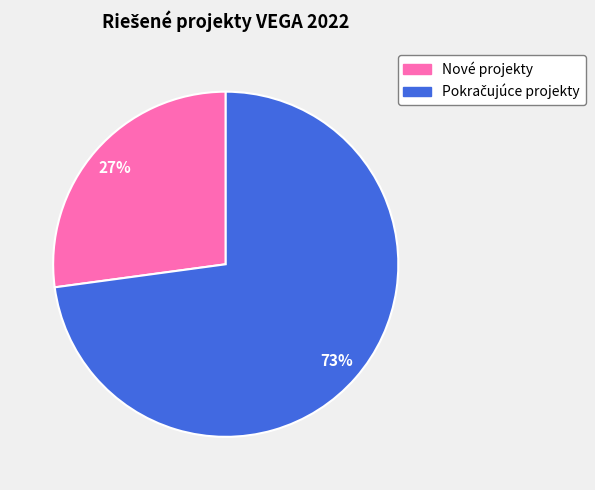

To the nearest percent, what is the difference between the largest and smallest slice percentages?

46%